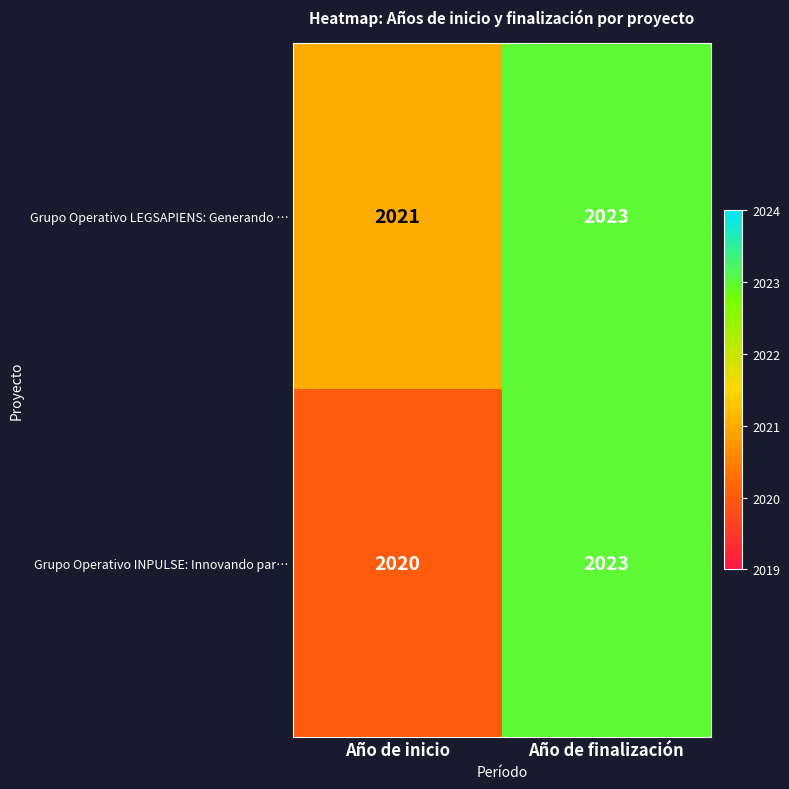

What is the greatest value displayed?

2023